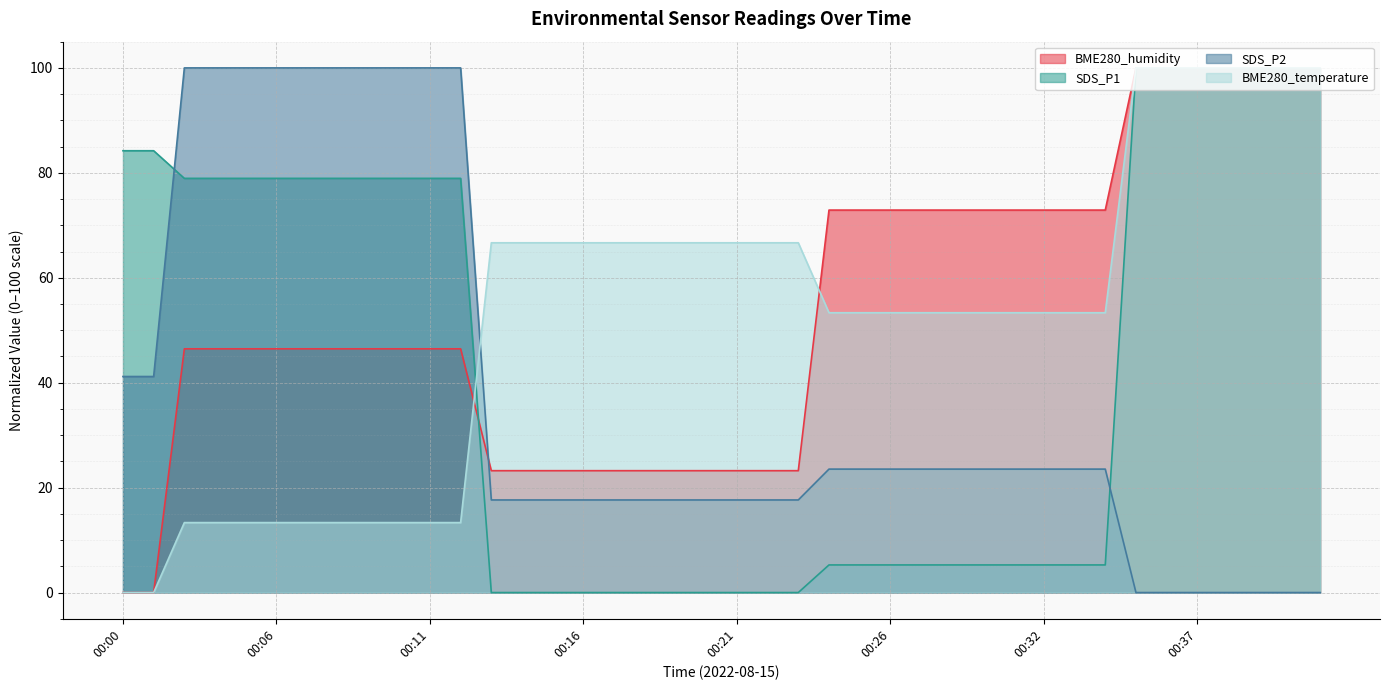

Which series changed the most between 00:05 and 00:12?

BME280_humidity